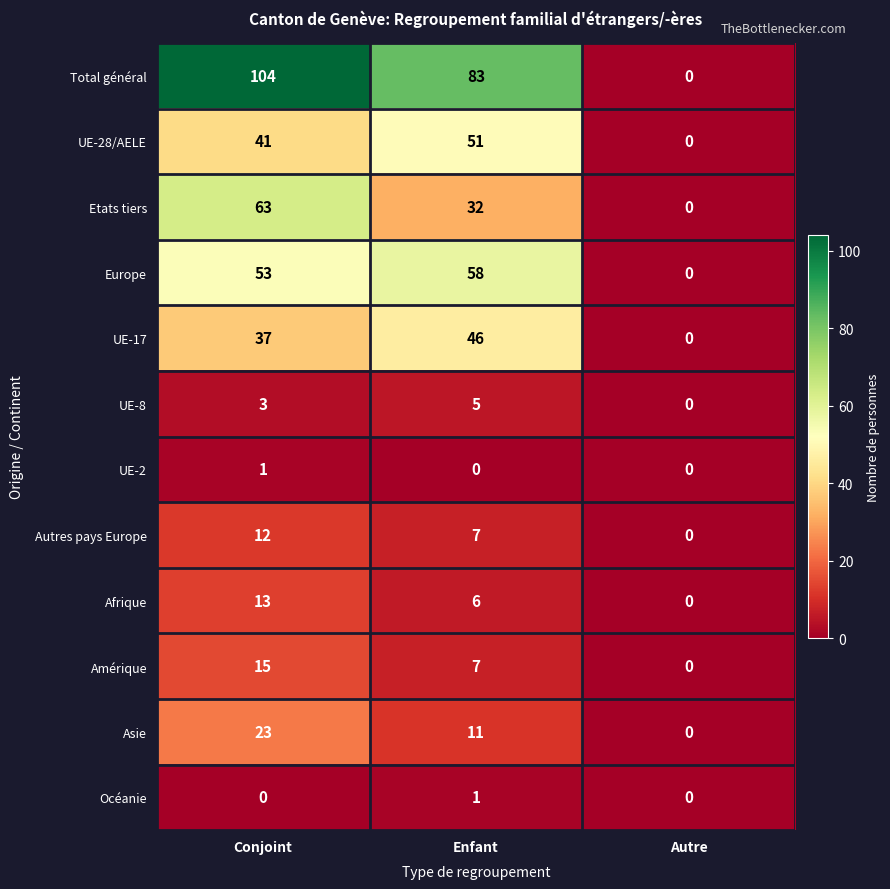

What is the maximum value shown in the chart?

104